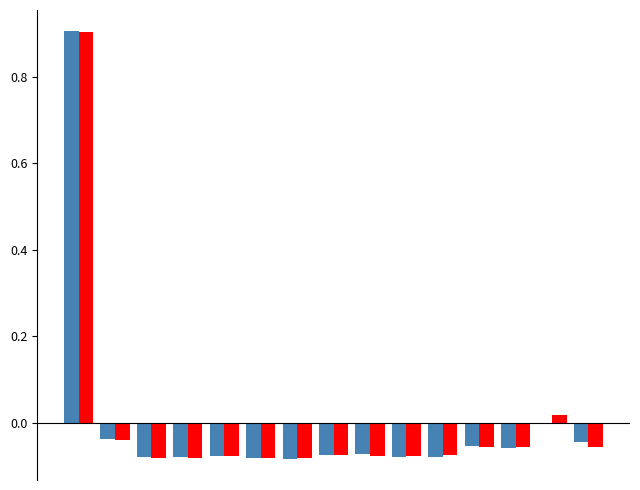

What is the maximum value shown in the chart?

0.9